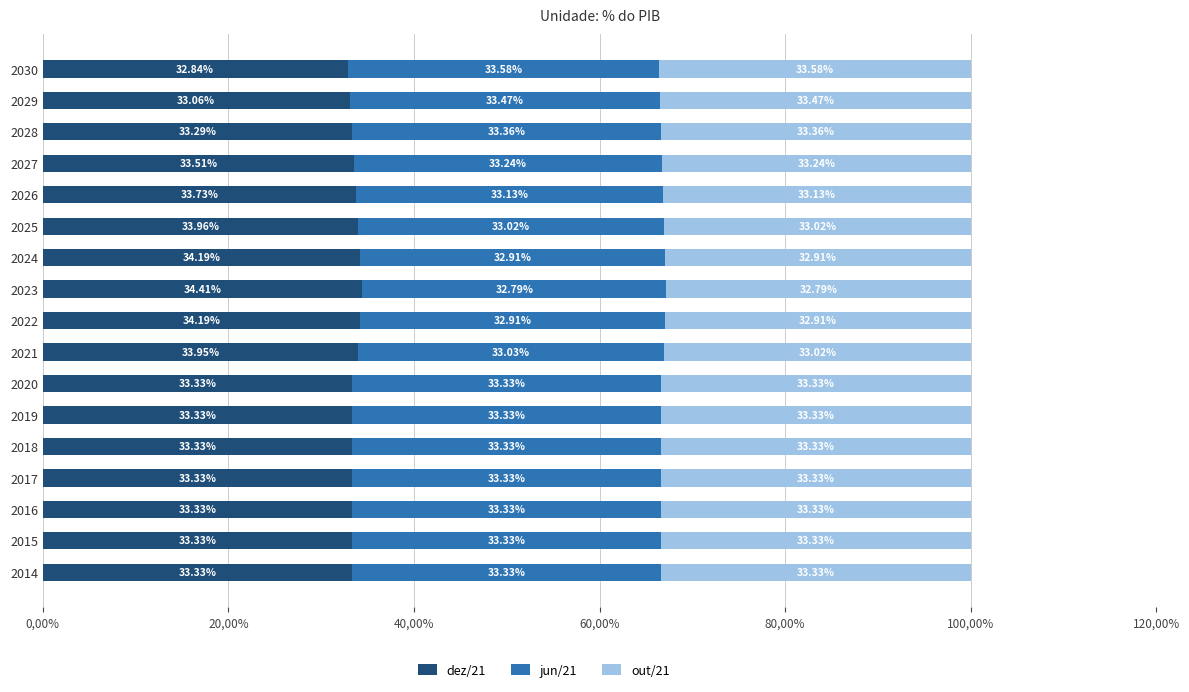

Which series has the largest total across all categories?

dez/21